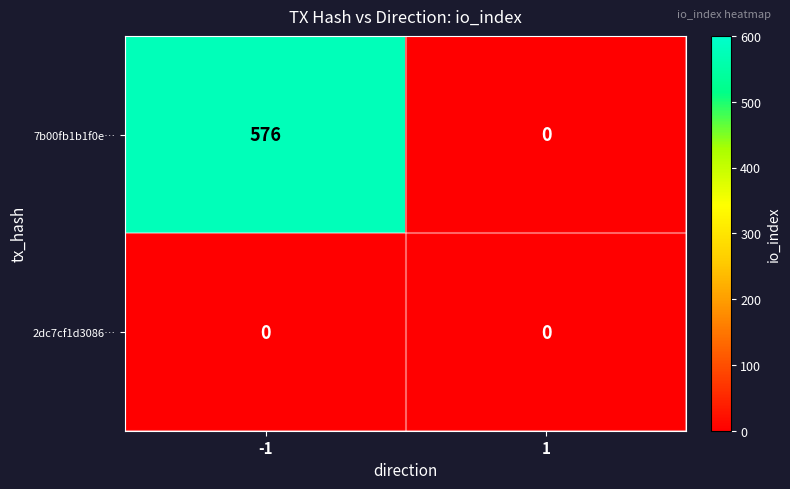

What is the sum of the 7b00fb1b1f0e… values at -1 and 1?

576